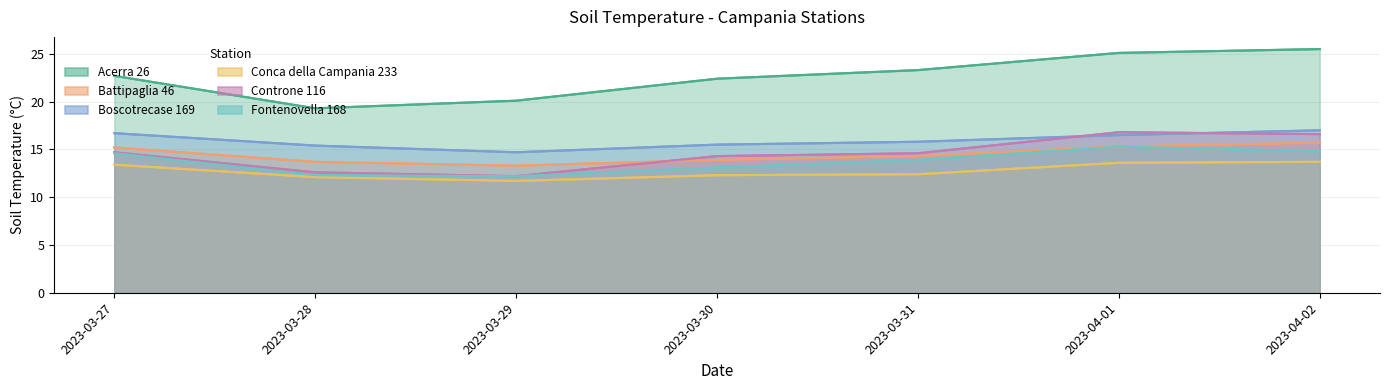

What is the difference between the values at 2023-03-31 and 2023-04-02?

2.2